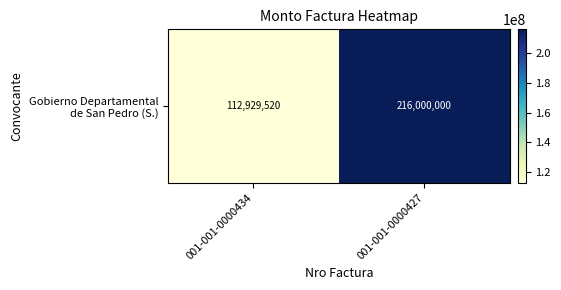

The value at 001-001-0000427 is 216000000. True or false?

True